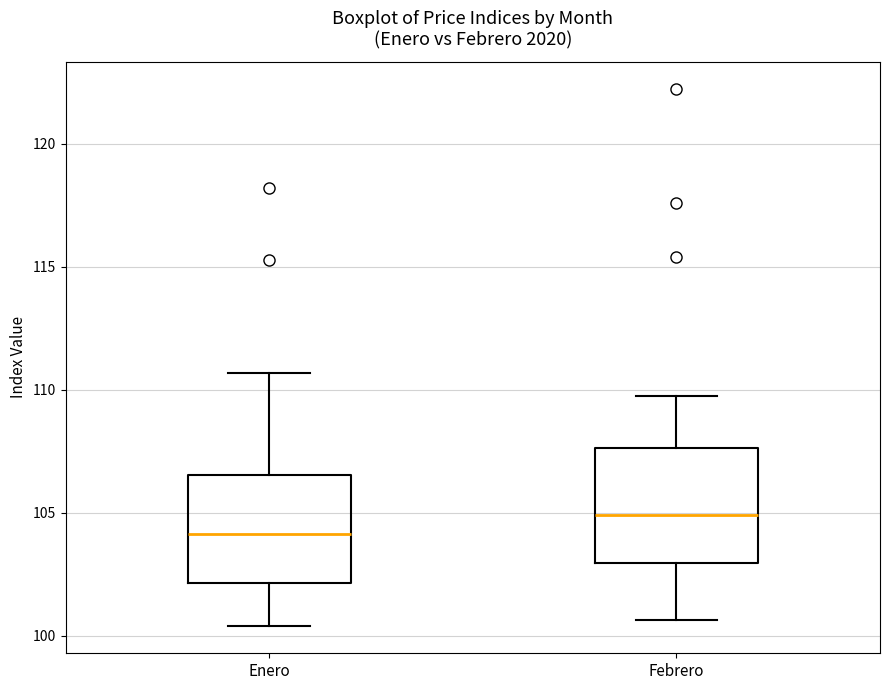

Which box's median line is the lowest?

Enero